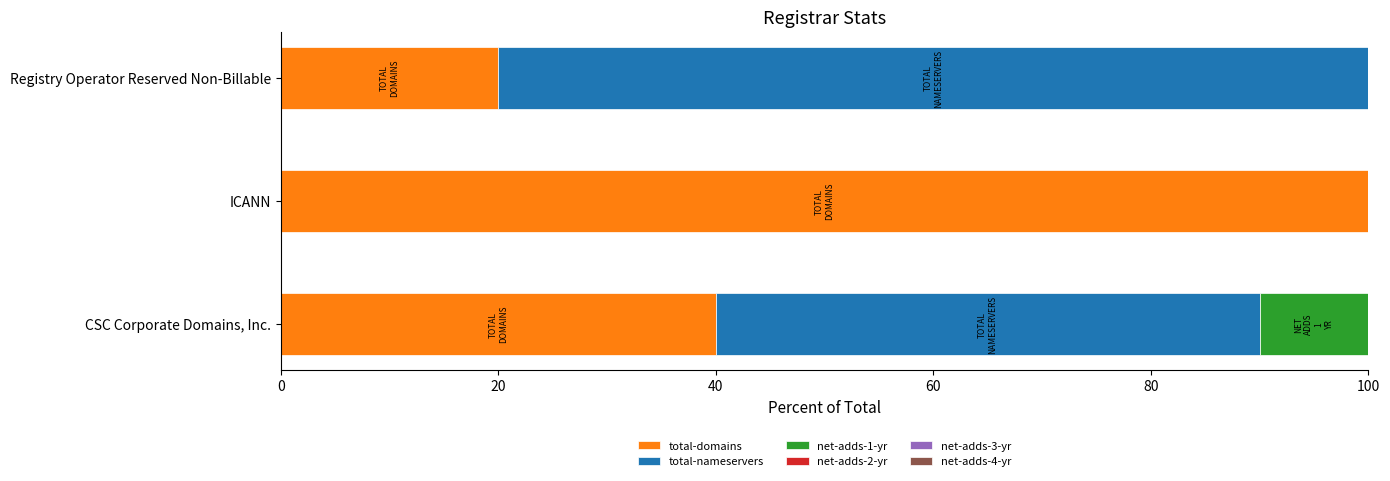

True or false: total-domains has a value of 21 at CSC Corporate Domains, Inc..

False